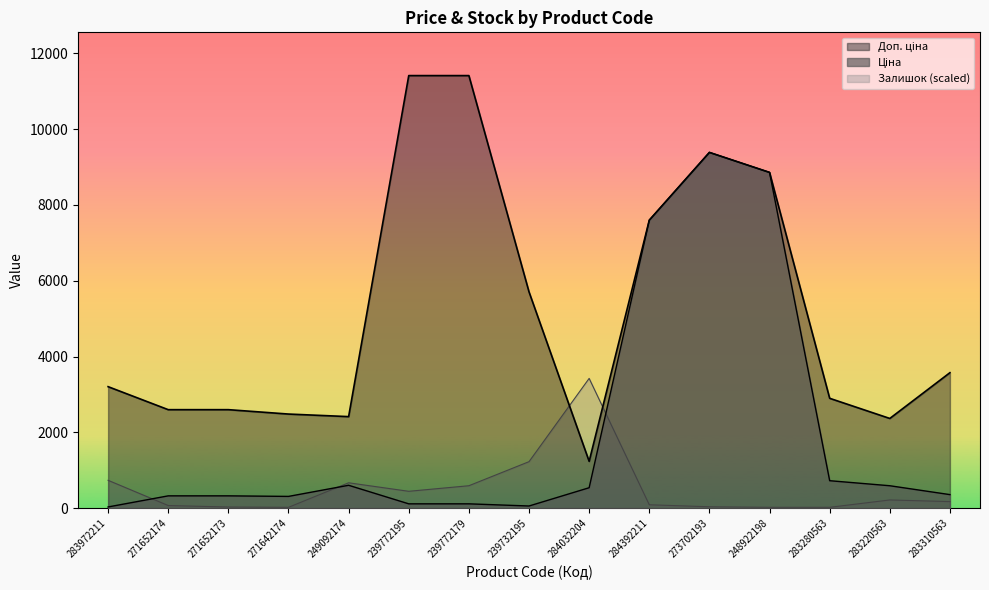

At which category is the sum across all series the highest?

273702193